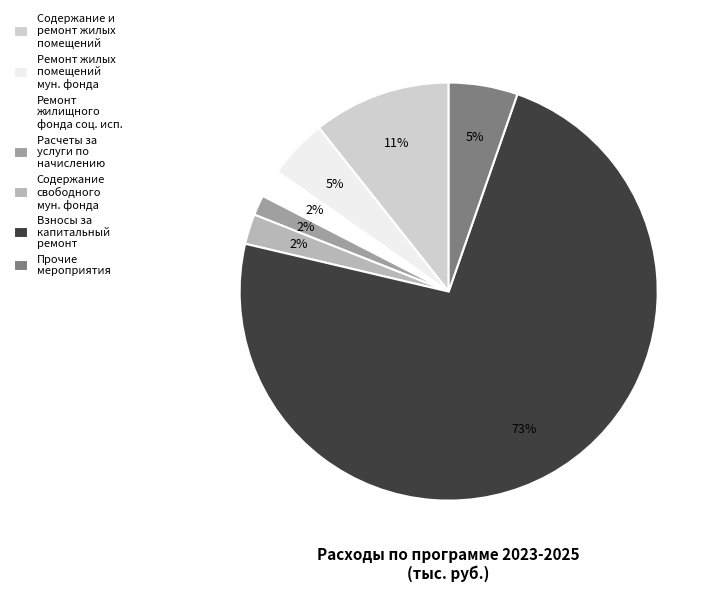

Is it true that Содержание и ремонт жилых помещений is 11% of the pie?

True